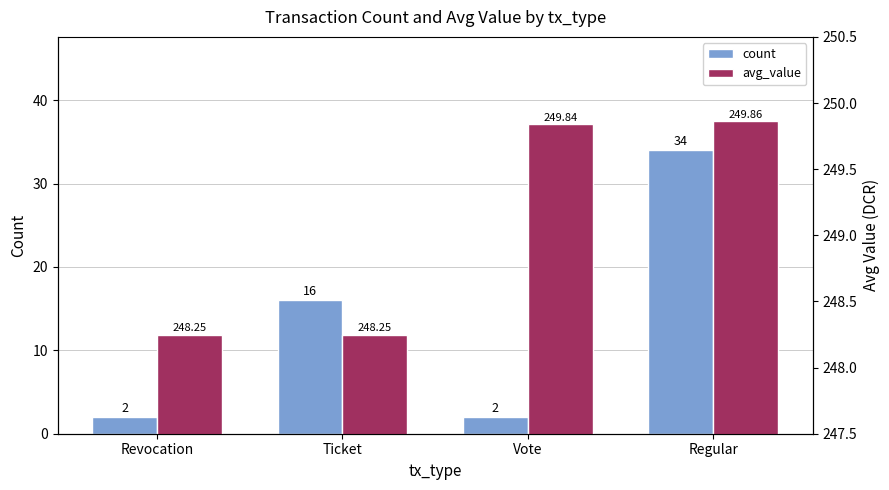

Which has a higher value, Vote or Ticket?

Ticket